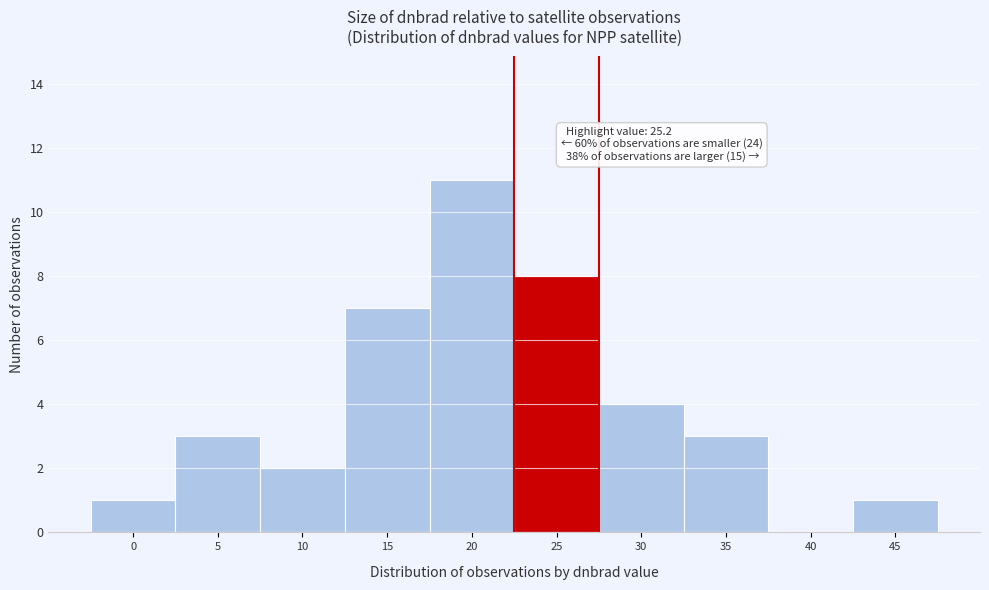

Reading right to left, extract all data points from this chart.

45=1	40=0	35=3	30=4	25=8	20=11	15=7	10=2	5=3	0=1